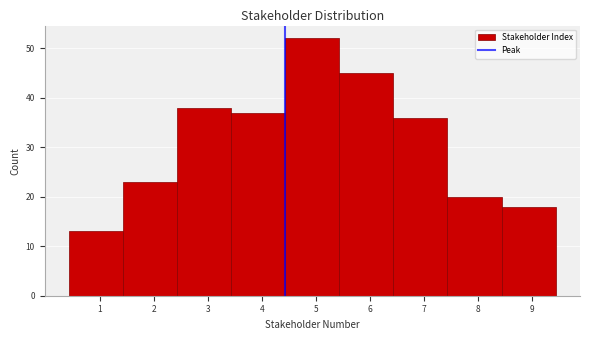

Reading left to right, transcribe this chart: for each bar, give the range it covers on the x-axis and its height. Neither the bar edges nor the heights are printed on the chart, so give them approximately, as read against the axes.

0.4 to 1.4: 13
1.4 to 2.4: 23
2.4 to 3.4: 38
3.4 to 4.4: 37
4.4 to 5.4: 52
5.4 to 6.4: 45
6.4 to 7.4: 36
7.4 to 8.4: 20
8.4 to 9.4: 18